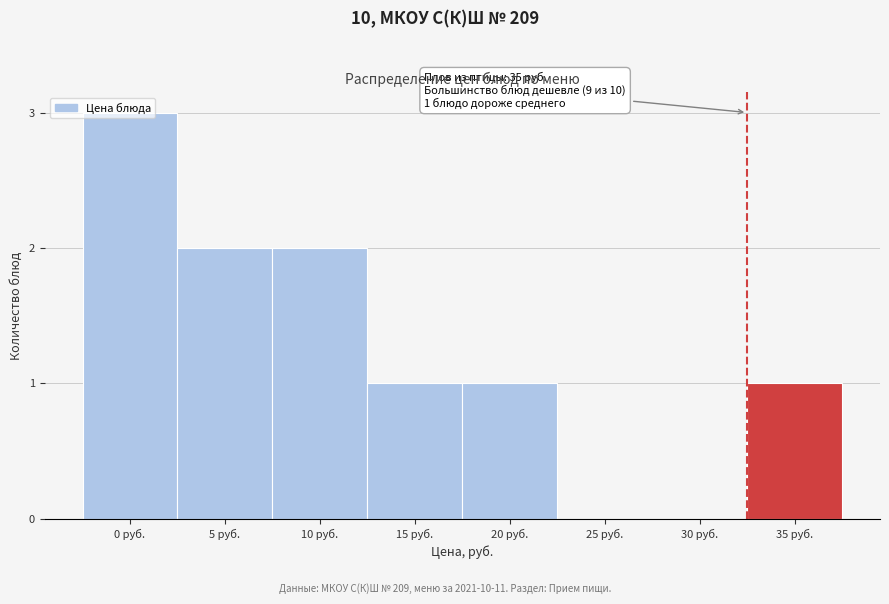

What is the ratio of the value at 10 руб. to the value at 15 руб.?

2.0